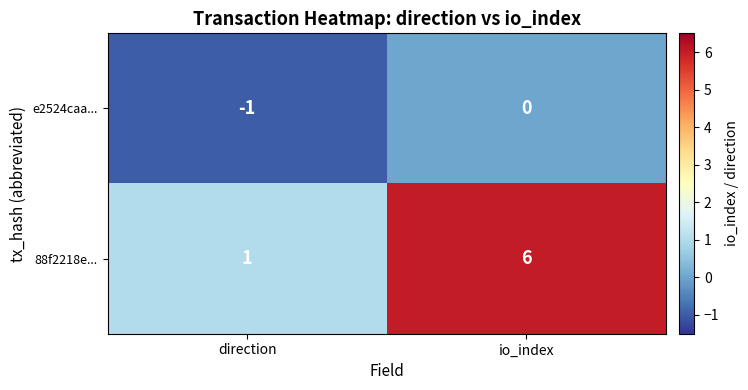

At how many categories does at least one series exceed 5?

1